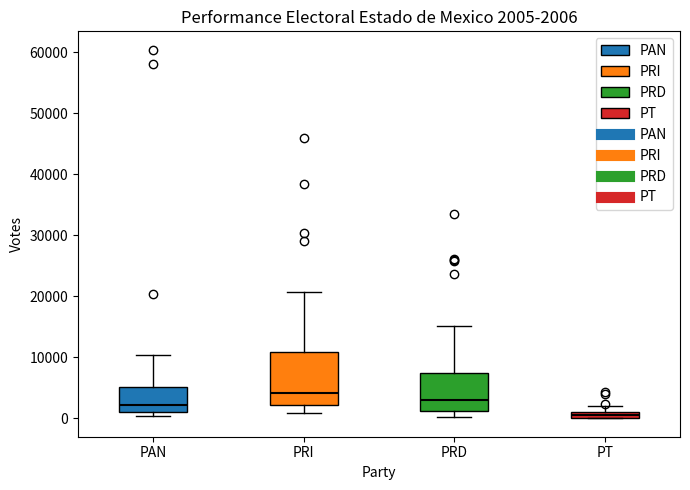

Which box is the tallest, from its lower edge to its upper edge?

PRI